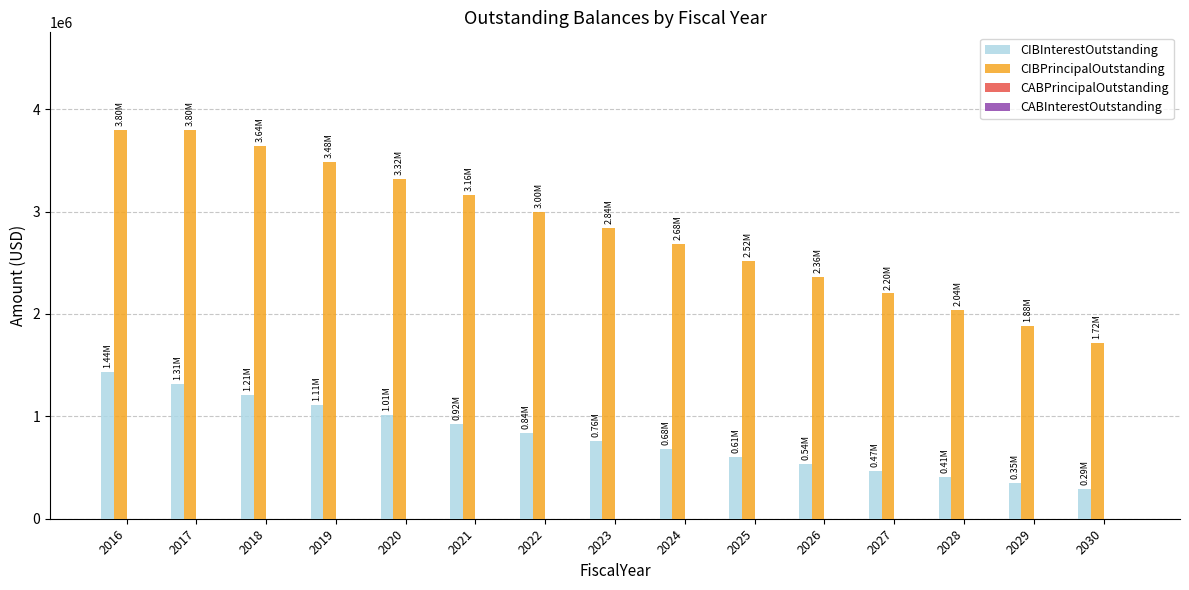

What is the maximum value shown in the chart?

3800000.0